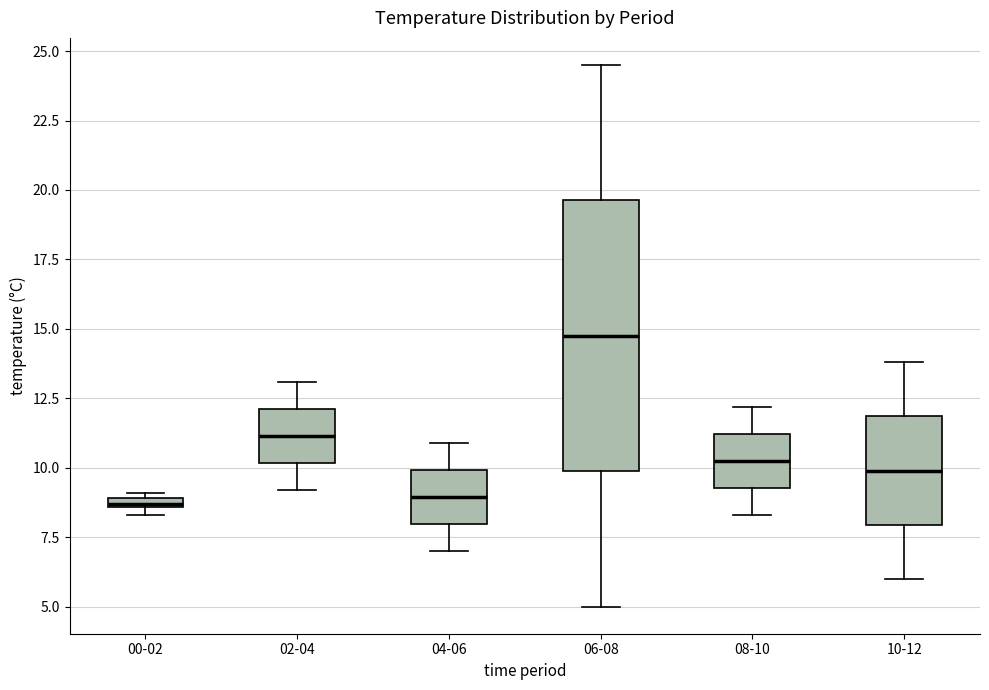

Which box's median line is the highest?

06-08